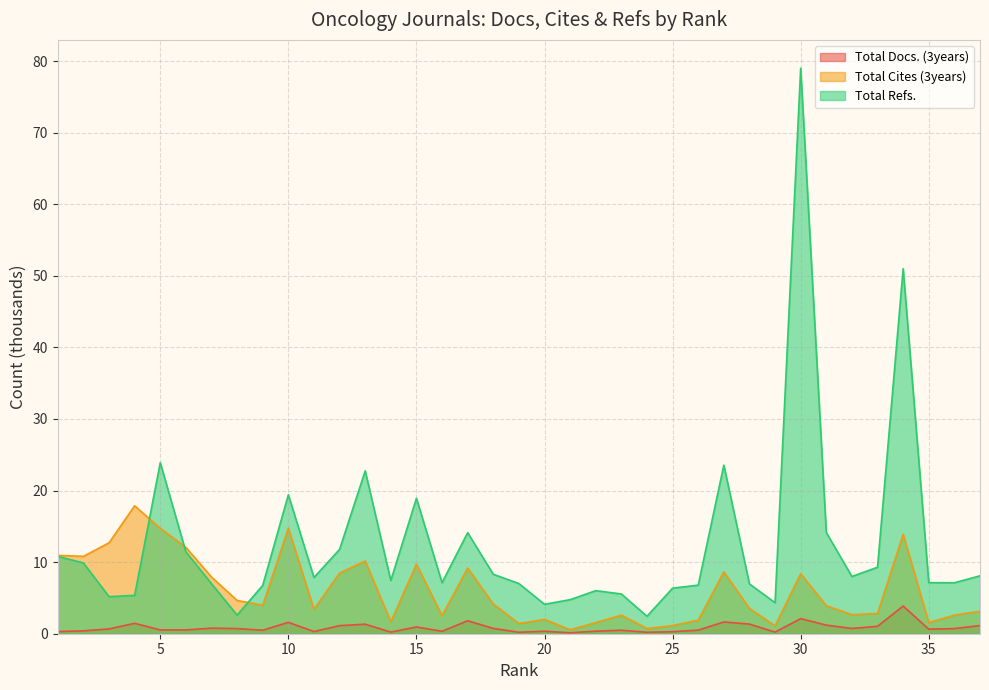

Reading left to right, transcribe all the data shown in this chart.

Total Docs. (3years): 1=0.3	2=0.4	3=0.7	4=1.5	5=0.5	6=0.5	7=0.8	8=0.7	9=0.5	10=1.6	11=0.3	12=1.1	13=1.3	14=0.2	15=0.9	16=0.3	17=1.8	18=0.7	19=0.2	20=0.3	21=0.1	22=0.4	23=0.5	24=0.2	25=0.3	26=0.5	27=1.6	28=1.3	29=0.2	30=2.1	31=1.2	32=0.7	33=1.0	34=3.9	35=0.6	36=0.7	37=1.1
Total Cites (3years): 1=11.0	2=10.8	3=12.7	4=17.9	5=14.7	6=12.1	7=7.9	8=4.6	9=4.0	10=14.7	11=3.4	12=8.5	13=10.2	14=1.7	15=9.7	16=2.5	17=9.2	18=4.1	19=1.4	20=2.0	21=0.6	22=1.6	23=2.6	24=0.7	25=1.1	26=1.9	27=8.6	28=3.5	29=1.1	30=8.4	31=3.9	32=2.7	33=2.8	34=13.9	35=1.6	36=2.6	37=3.1
Total Refs.: 1=10.8	2=9.9	3=5.2	4=5.4	5=23.9	6=11.4	7=7.0	8=2.6	9=6.8	10=19.4	11=7.9	12=11.8	13=22.7	14=7.4	15=18.9	16=7.1	17=14.1	18=8.3	19=7.0	20=4.1	21=4.8	22=6.0	23=5.6	24=2.4	25=6.4	26=6.8	27=23.6	28=7.0	29=4.3	30=79.0	31=14.1	32=8.0	33=9.3	34=51.0	35=7.1	36=7.1	37=8.1